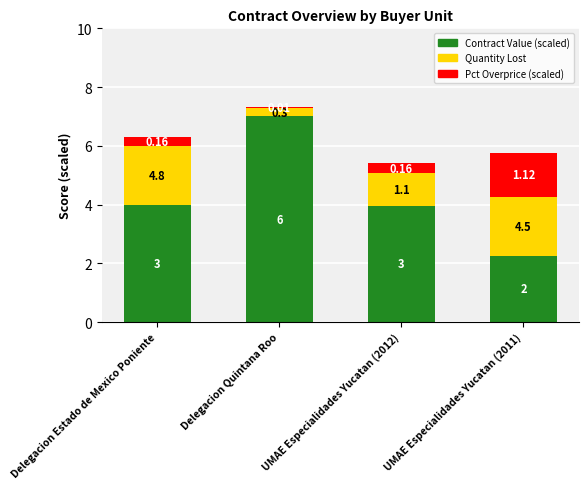

Rank the series at Delegacion Quintana Roo from lowest to highest value.

Pct Overprice (scaled), Quantity Lost, Contract Value (scaled)